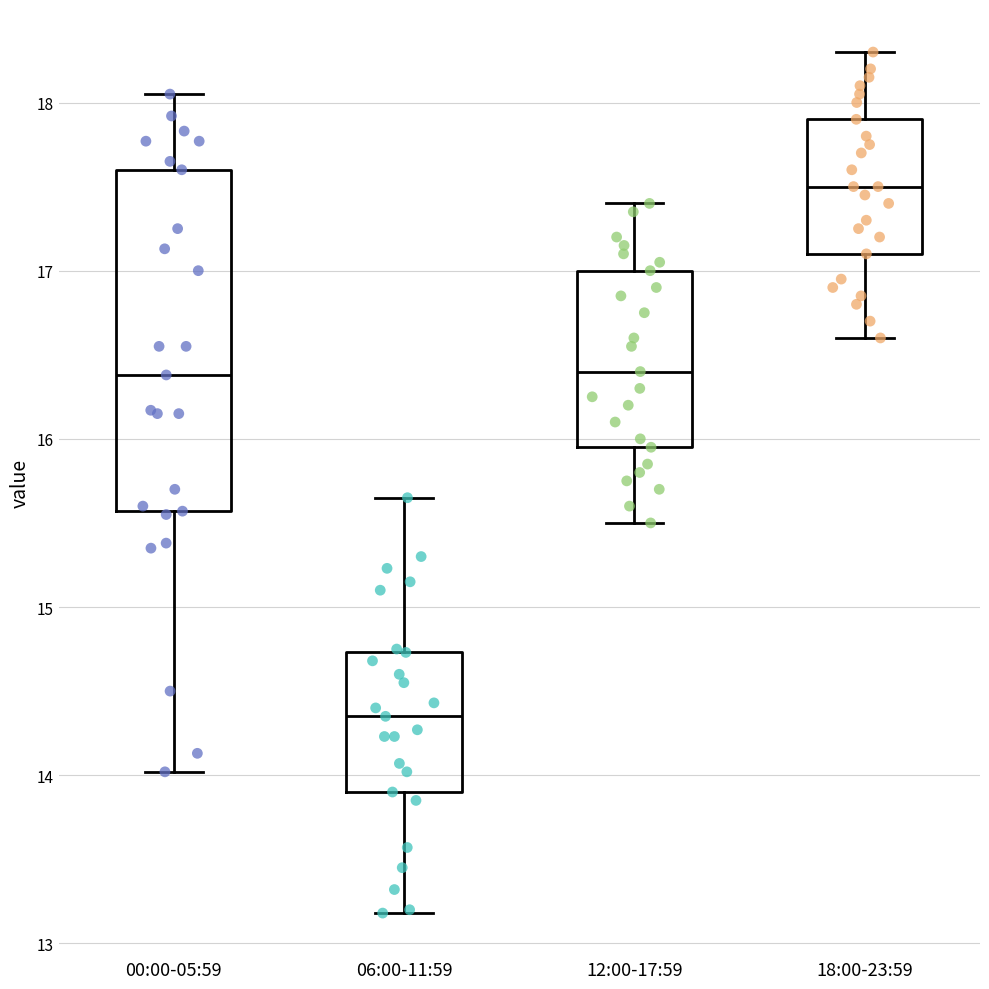

Where does the upper whisker of the box for 06:00-11:59 end on the y-axis? The values are not printed on the chart, so give them approximately, as read against the axis.

15.7